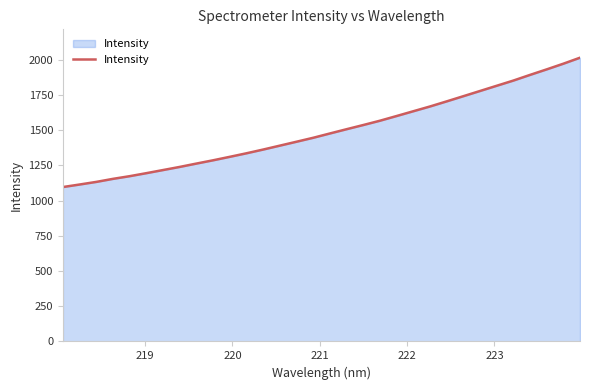

What is the difference between the maximum and second lowest values?

900.5